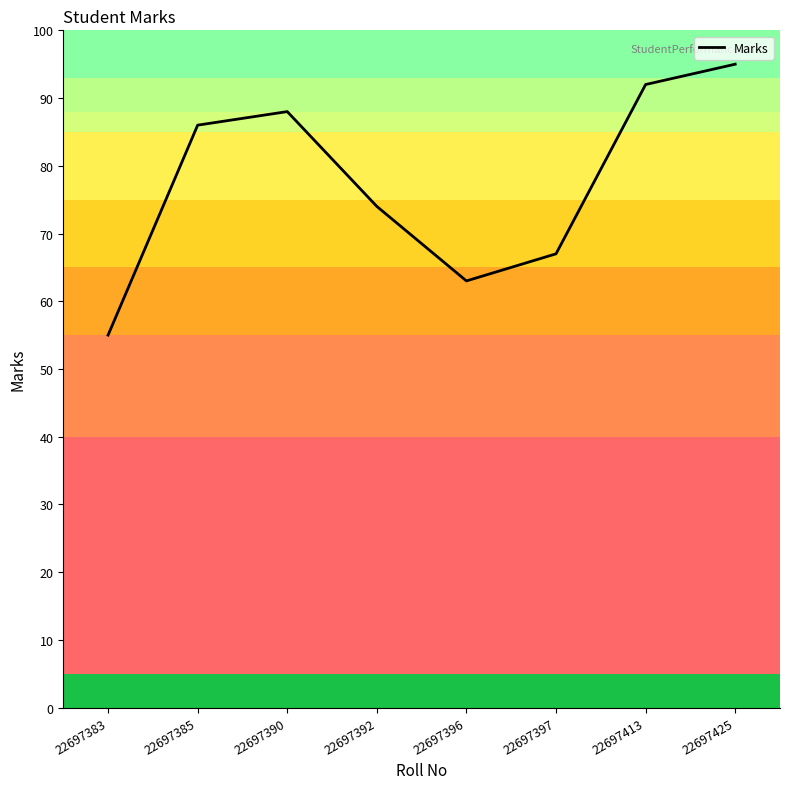

Does the chart have visible grid lines?

No